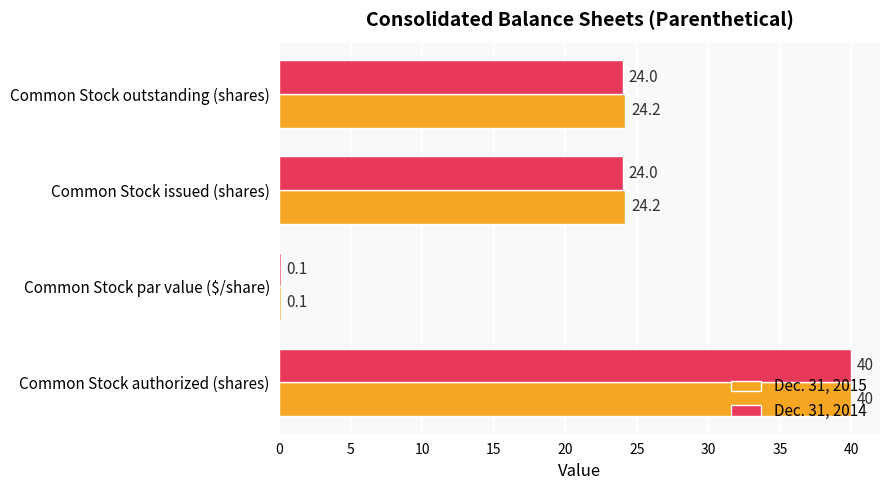

Which series has the largest total across all categories?

Dec. 31, 2015